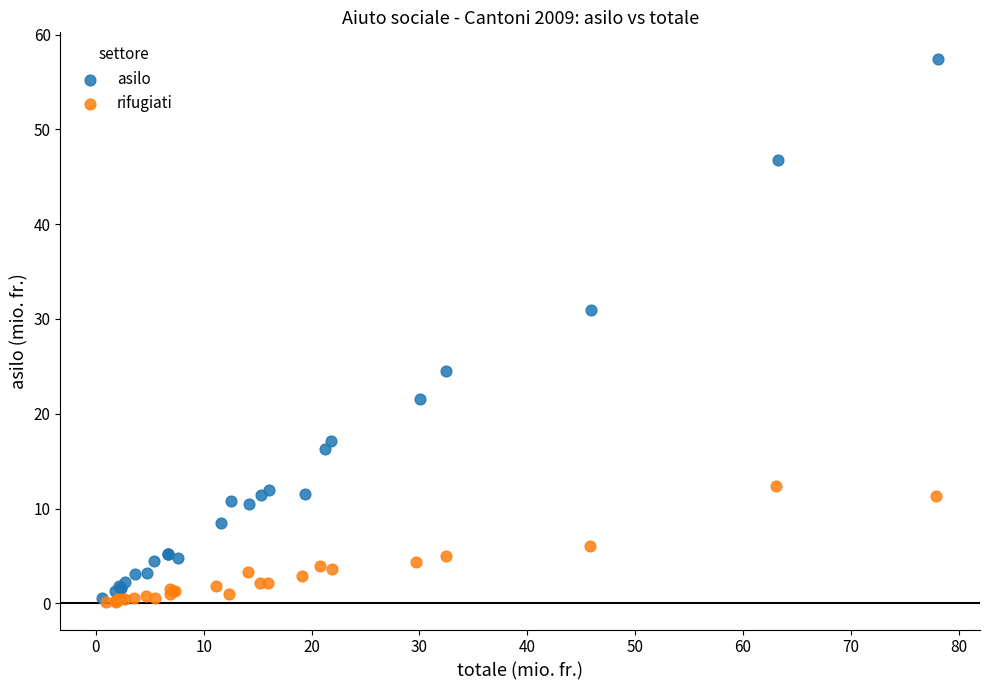

Which series reaches the maximum Y coordinate?

asilo